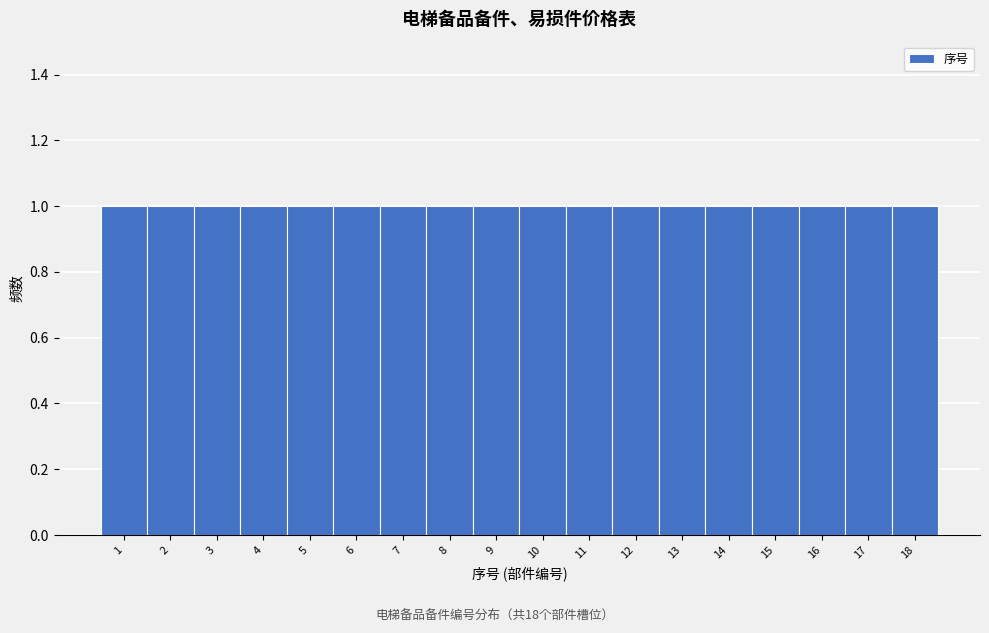

Reading left to right, list every bar in this chart as the range it spans on the x-axis followed by its height. The values are not printed on the chart, so give them approximately, as read against the axis.

0.5 to 1.5: 1
1.5 to 2.5: 1
2.5 to 3.5: 1
3.5 to 4.5: 1
4.5 to 5.5: 1
5.5 to 6.5: 1
6.5 to 7.5: 1
7.5 to 8.5: 1
8.5 to 9.5: 1
9.5 to 10.5: 1
10.5 to 11.5: 1
11.5 to 12.5: 1
12.5 to 13.5: 1
13.5 to 14.5: 1
14.5 to 15.5: 1
15.5 to 16.5: 1
16.5 to 17.5: 1
17.5 to 18.5: 1